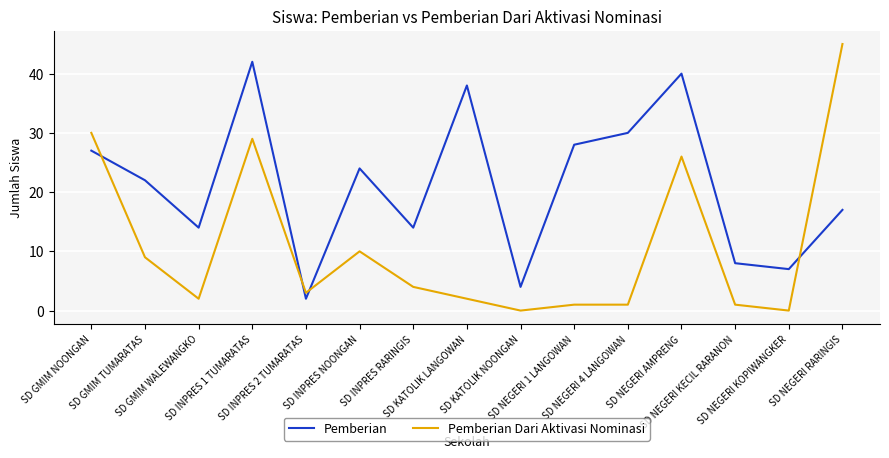

How many intersections are there between Pemberian and Pemberian Dari Aktivasi Nominasi?

4